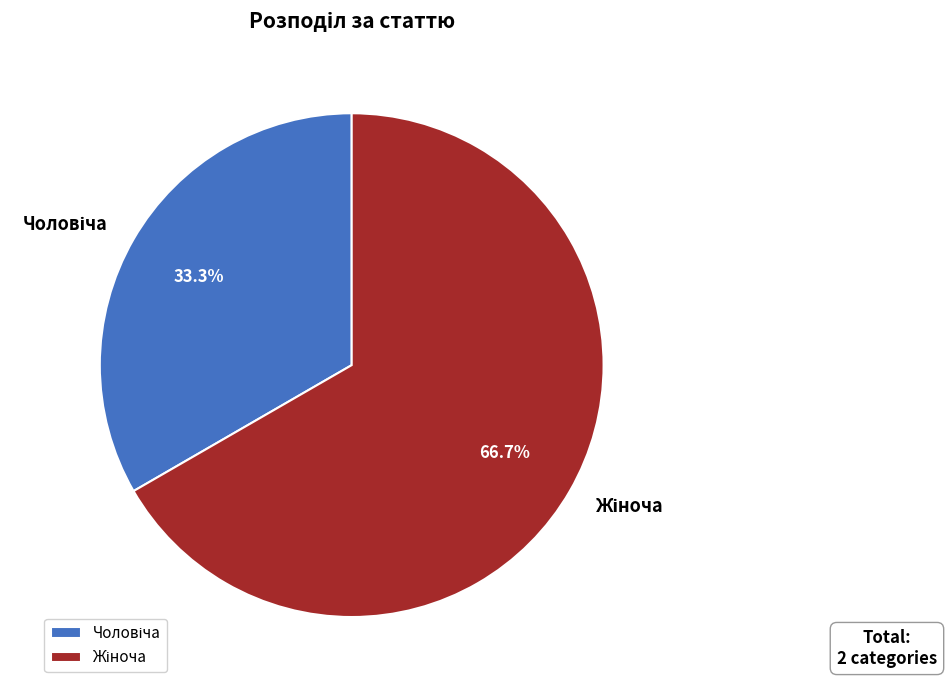

Rank the categories by value from lowest to highest.

Чоловіча, Жіноча